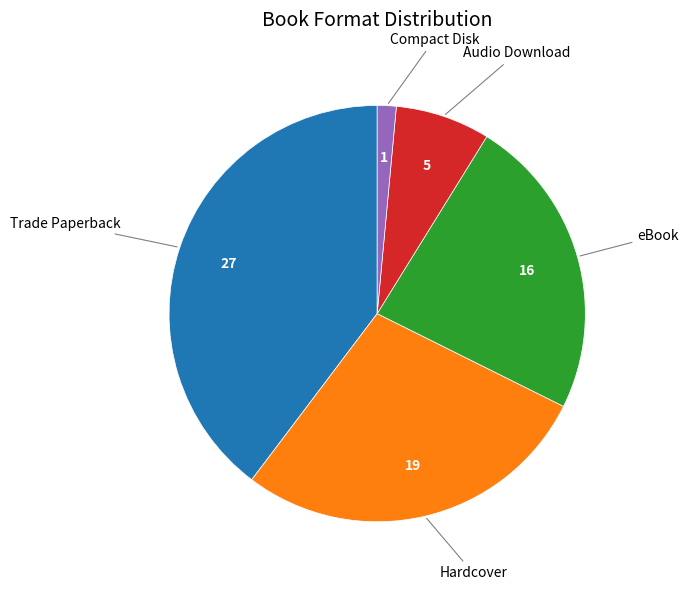

Is there a majority slice in this chart?

No